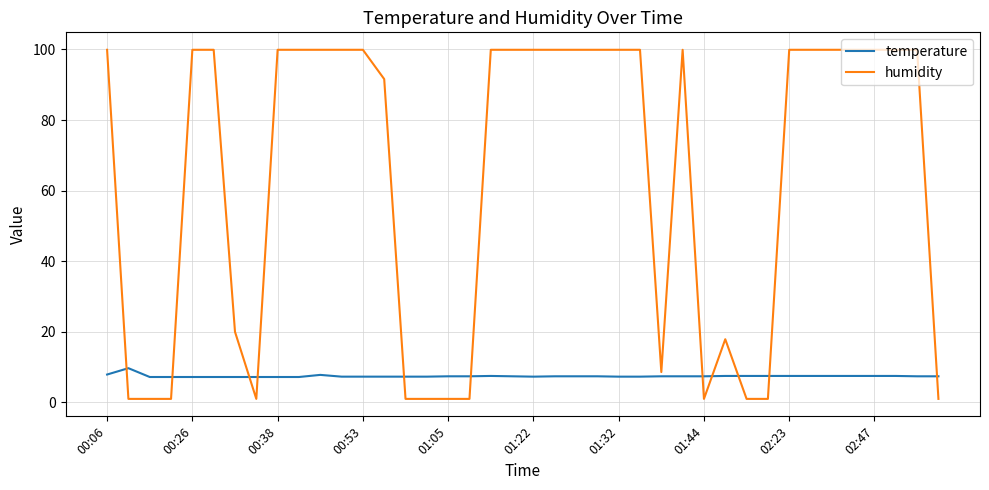

Which series has the largest total across all categories?

humidity